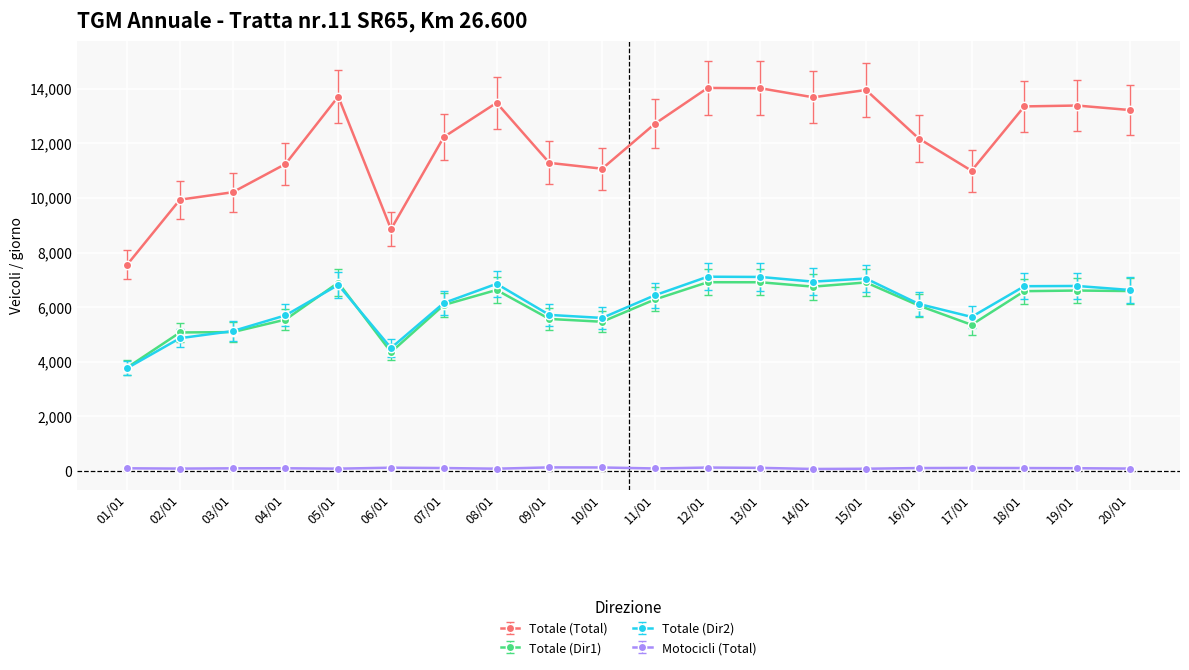

Which series changed the most between 13/01 and 19/01?

Totale (Total)